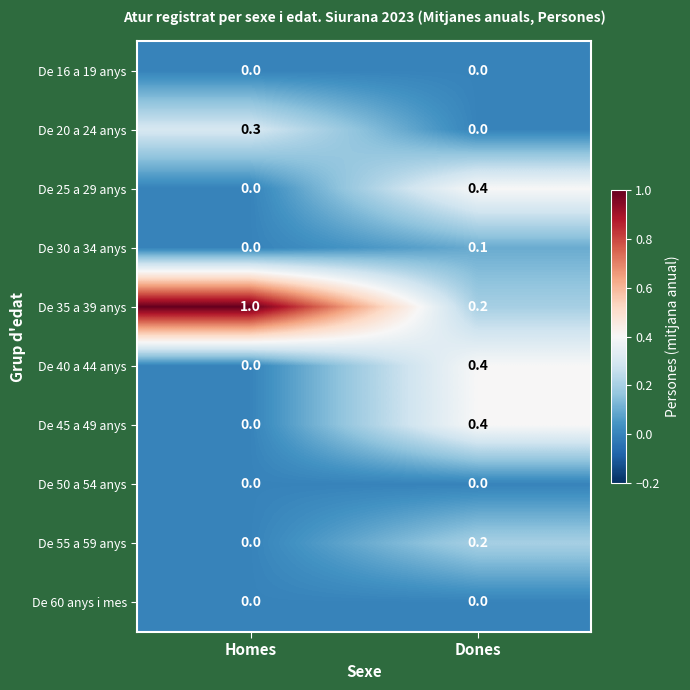

Is it true that De 60 anys i mes equals 0.0 at Homes?

True